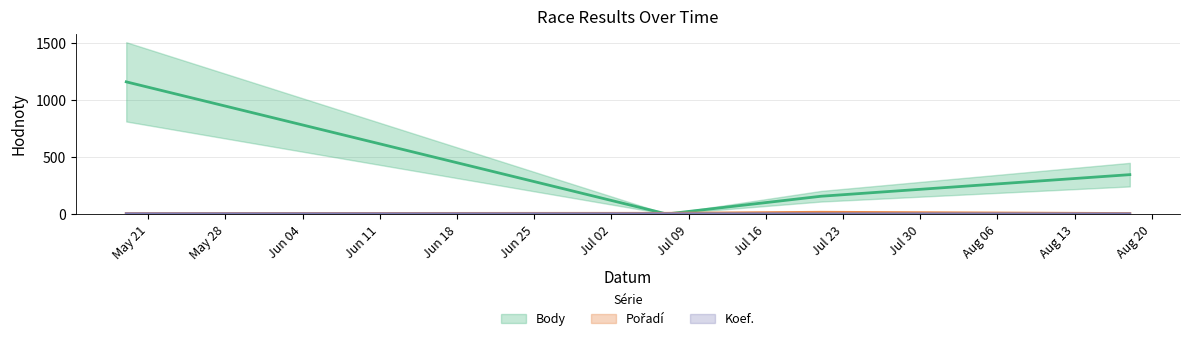

How many lines are shown in the chart?

3